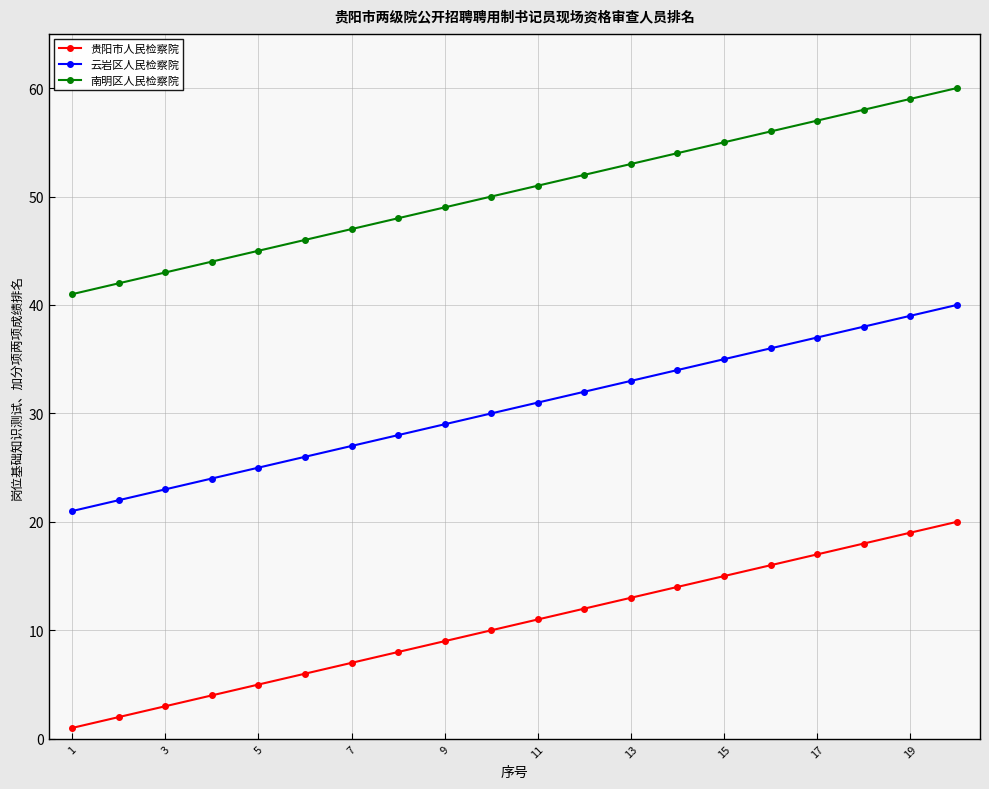

True or false: 贵阳市人民检察院 and 云岩区人民检察院 cross at least once.

False